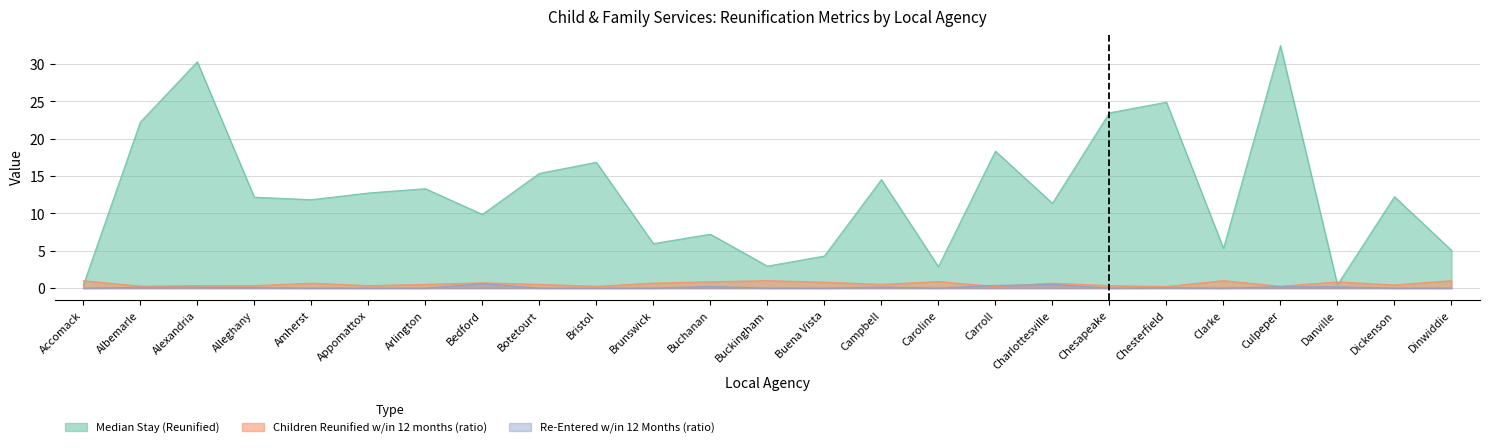

Rank the series at Appomattox from highest to lowest value.

Median Stay (Reunified), Children Reunified w/in 12 months (ratio), Re-Entered w/in 12 Months (ratio)